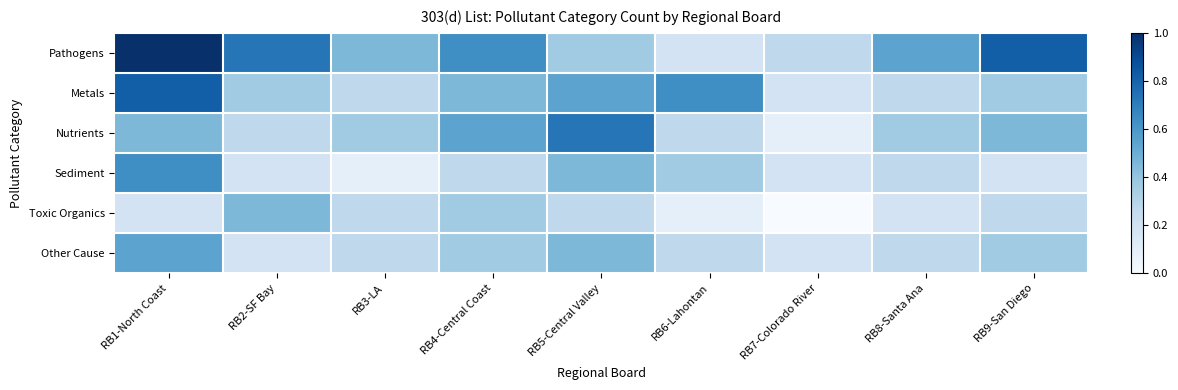

Between RB2-SF Bay and RB4-Central Coast, which series saw the biggest shift?

Nutrients